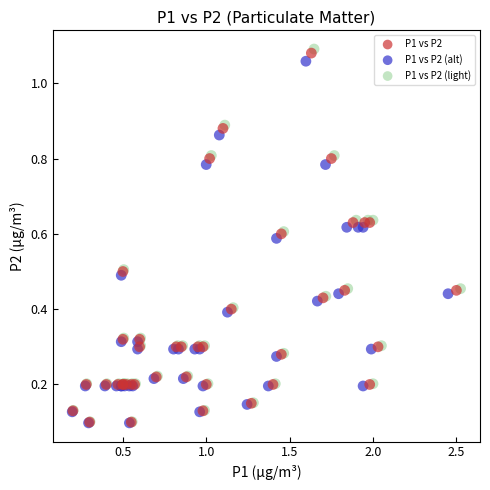

What are all the series names shown in the legend?

P1 vs P2, P1 vs P2 (alt), P1 vs P2 (light)